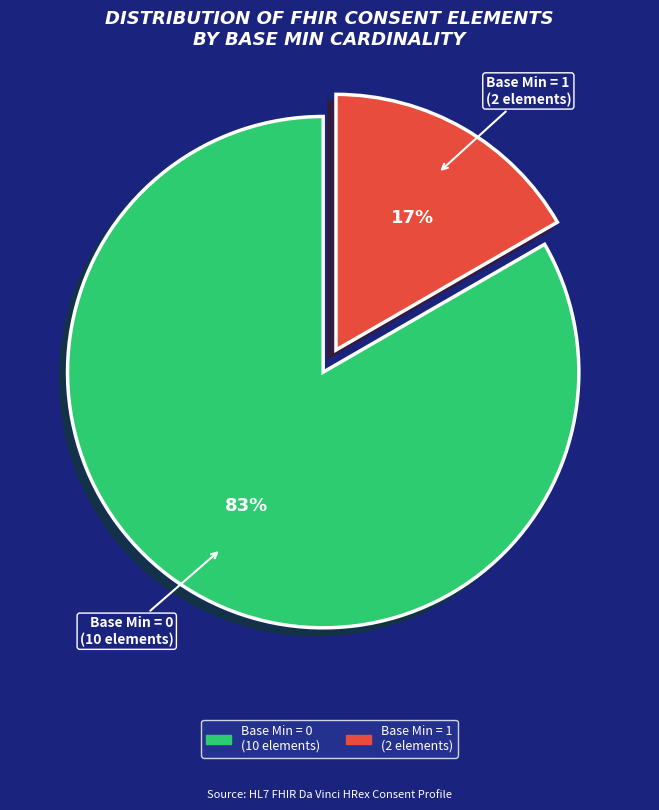

How many slices are in this pie chart?

2